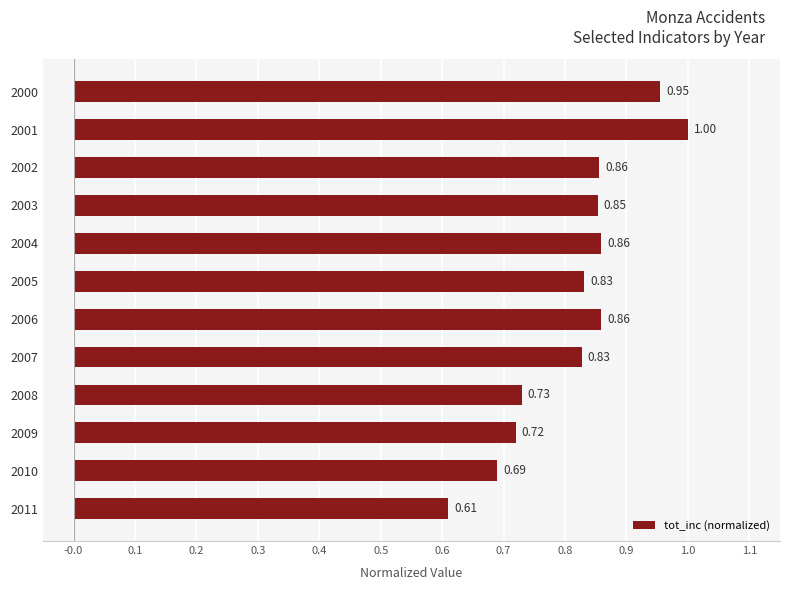

Between 2005 and 2002, which is larger?

2002